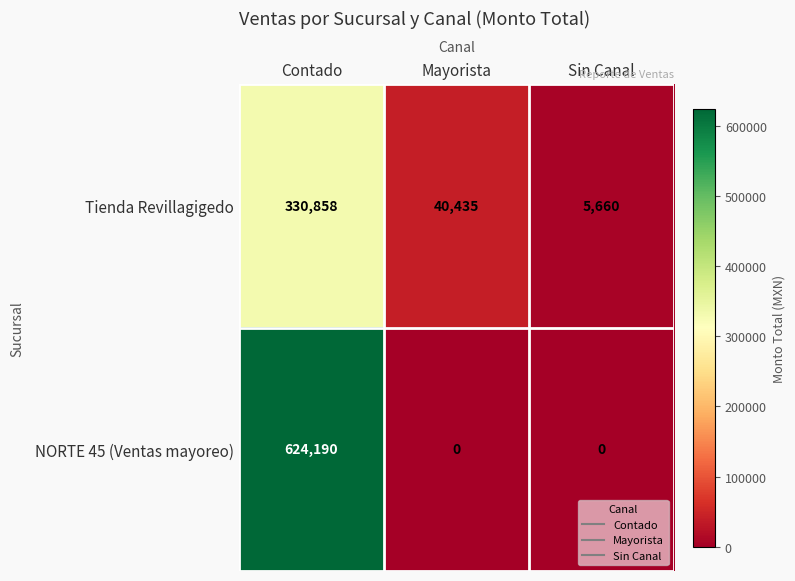

What is the sum of the Tienda Revillagigedo values at Sin Canal and Mayorista?

46095